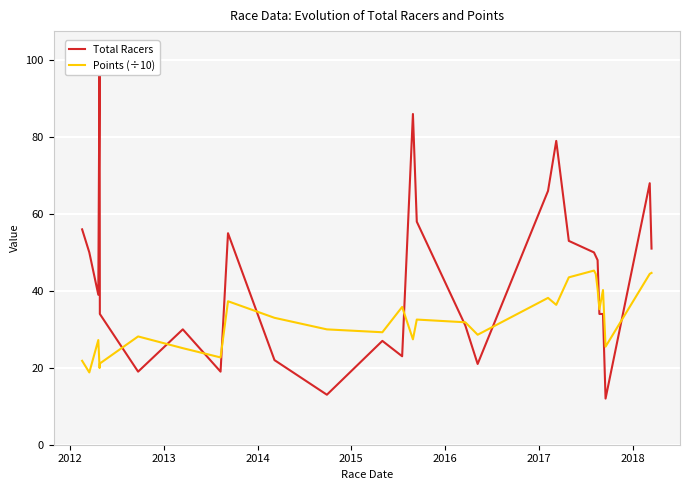

What is the difference between the second highest and second lowest values in the Points (÷10) series?

24.7